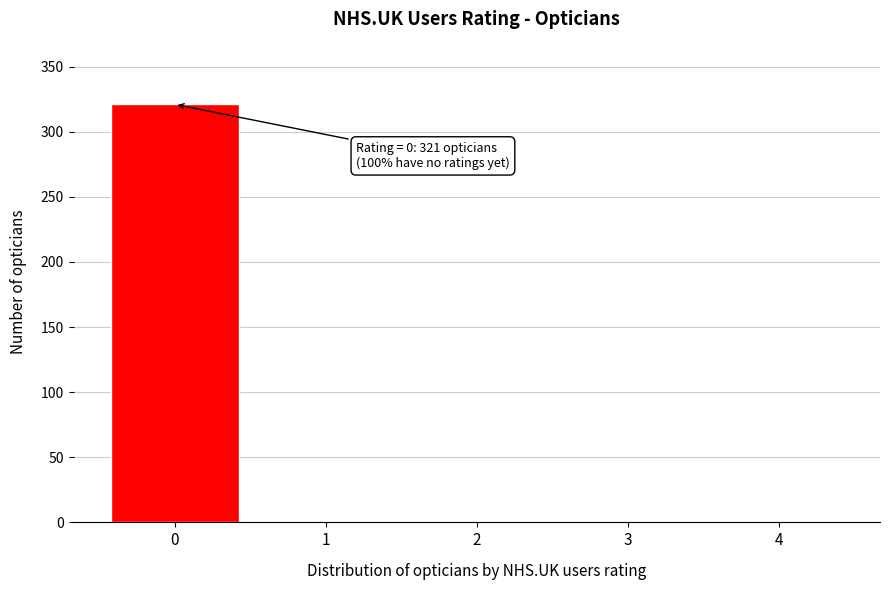

Reading left to right, extract all data points from this chart.

0=321	1=0	2=0	3=0	4=0